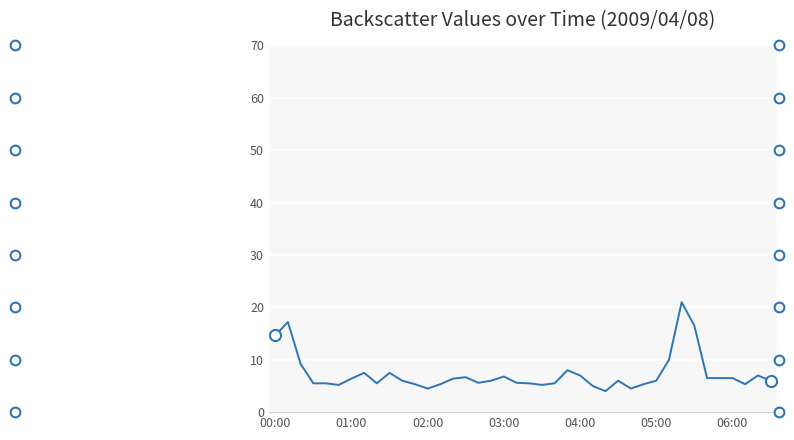

What is the difference between the maximum and minimum values?

17.0